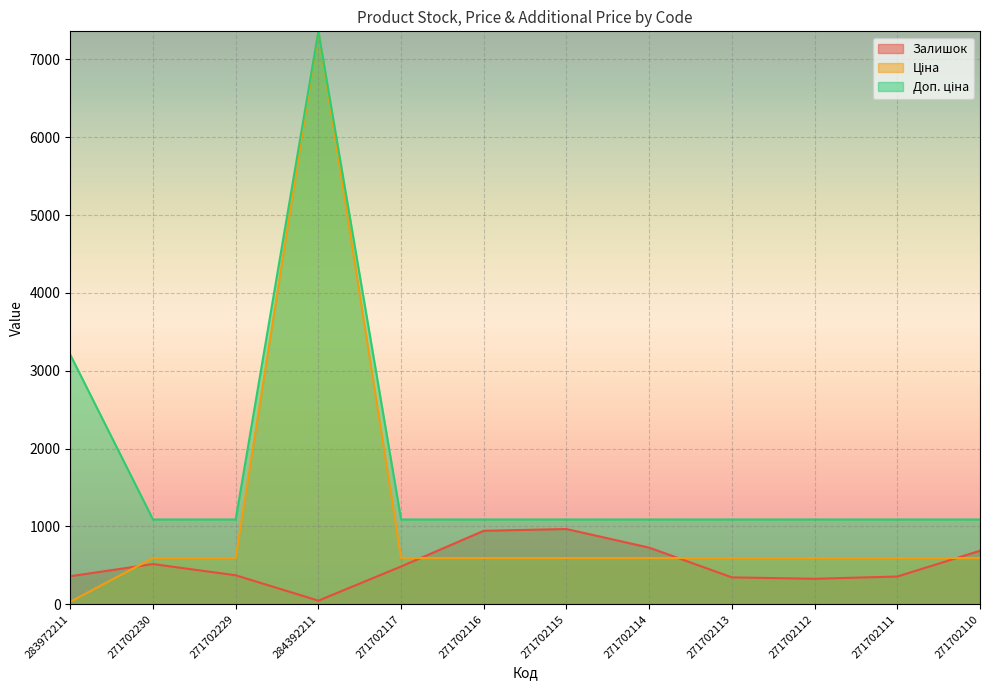

Is it true that Ціна equals 593.8 at 271702111?

True